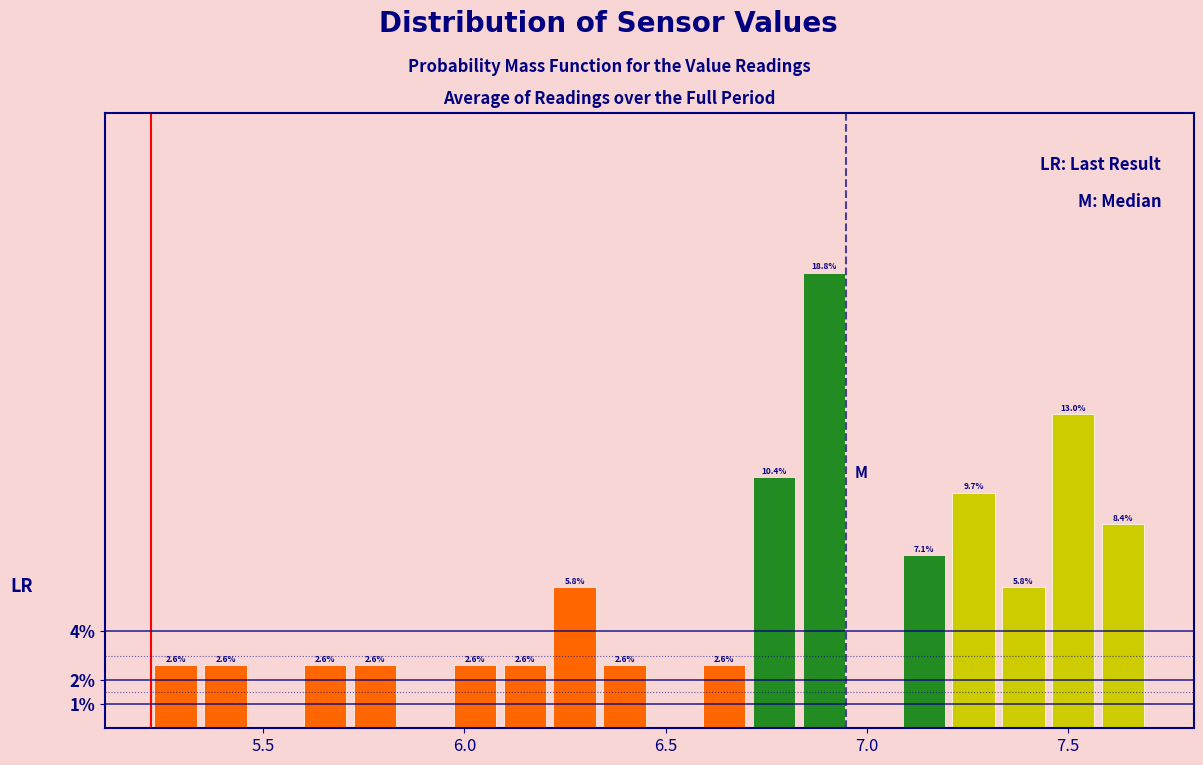

Read against the x-axis, roughly where is the centre of the tallest bar?

6.90